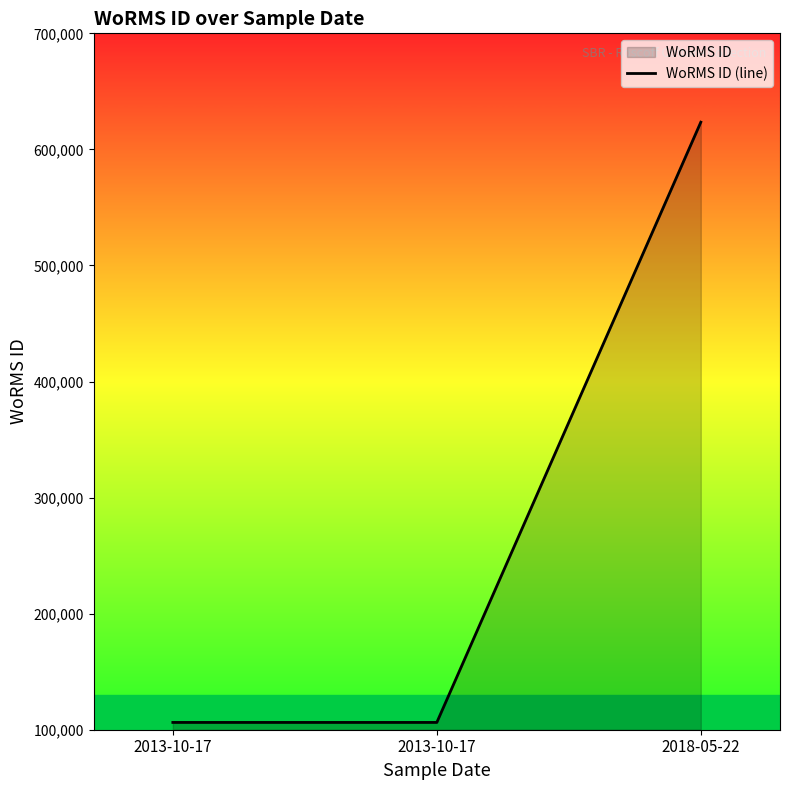

At which label is the value closest to 364868?

2013-10-17